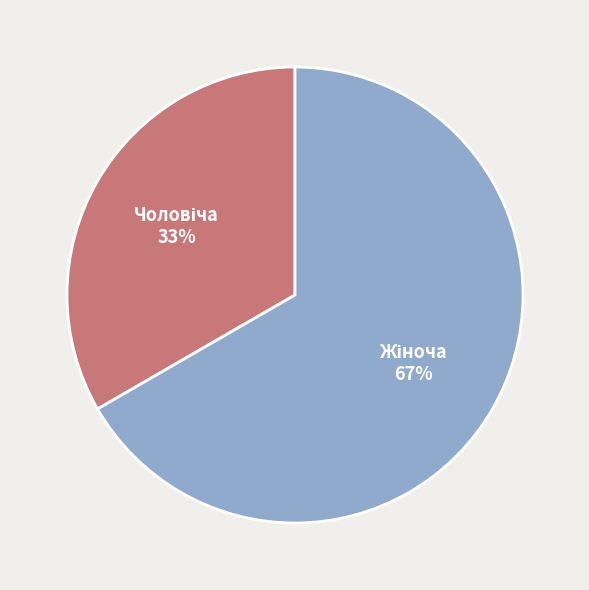

To the nearest percent, what is the average slice percentage?

50%